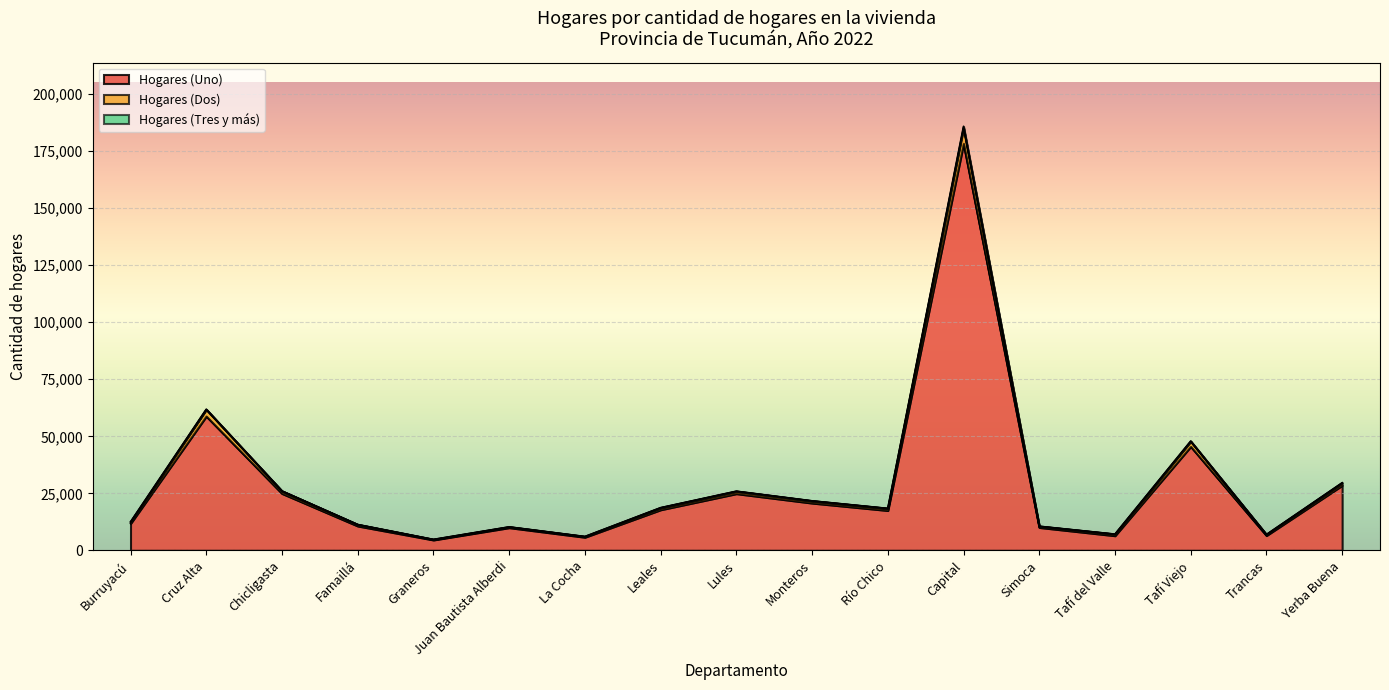

Which category has the lowest value across all series?

Graneros